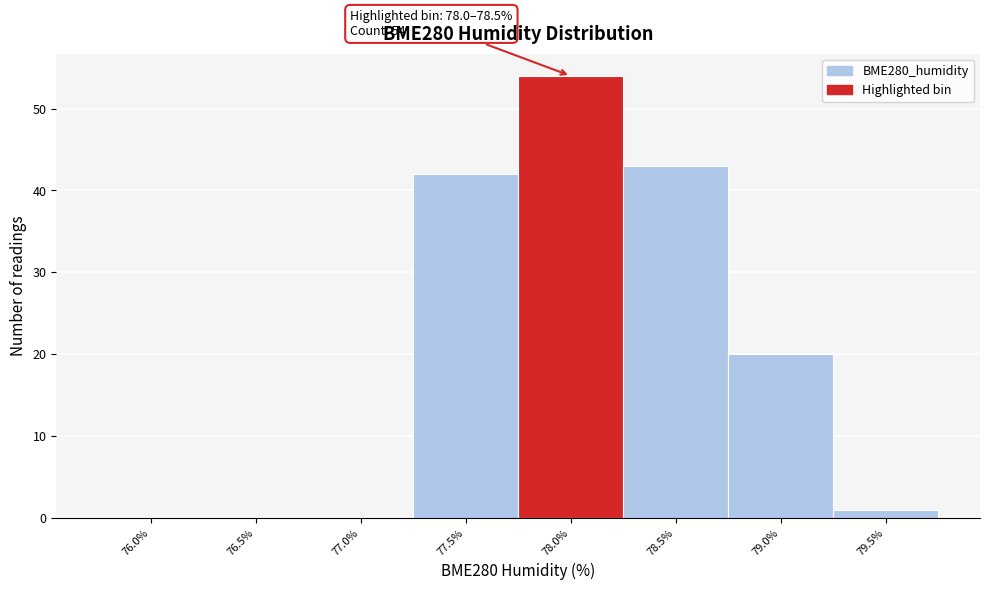

Reading right to left, transcribe all the data shown in this chart.

79.5%=1	79.0%=20	78.5%=43	78.0%=54	77.5%=42	77.0%=0	76.5%=0	76.0%=0